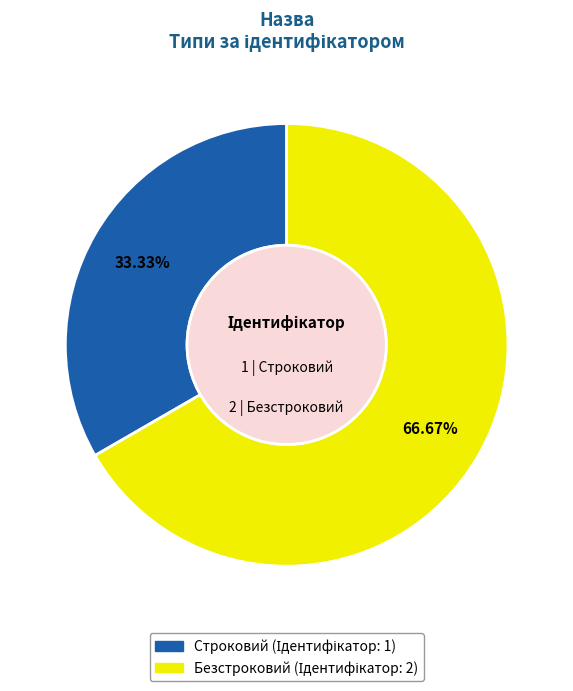

What is the largest slice in the pie chart?

Безстроковий